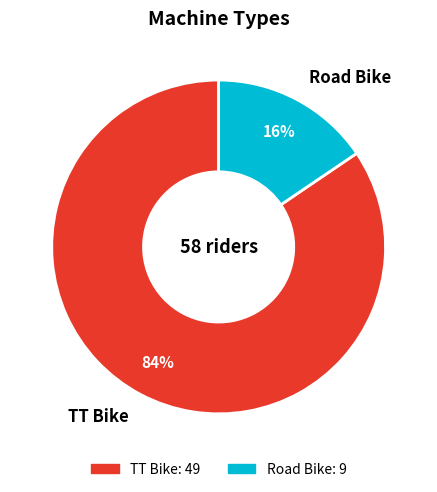

Which category has the smallest portion of the pie?

Road Bike